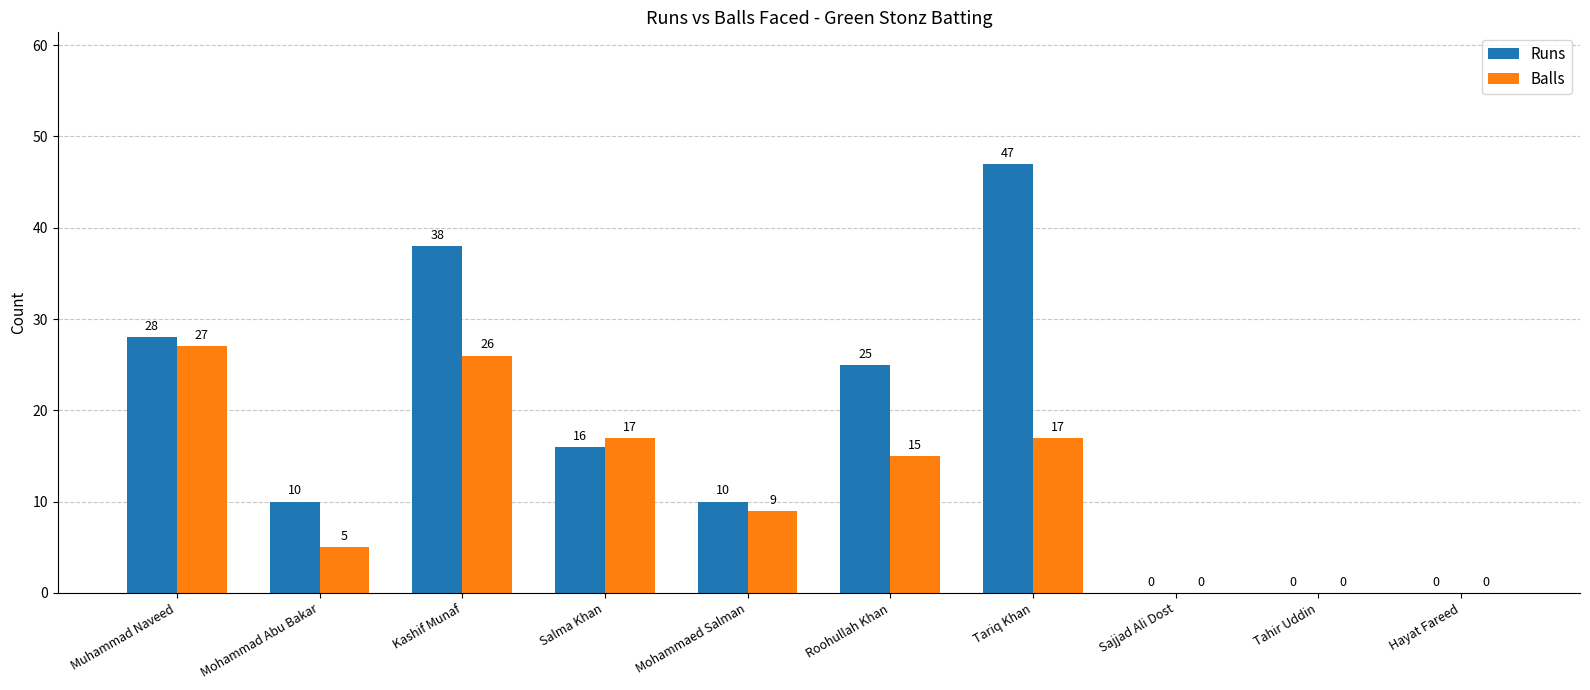

Read the Runs value at Salma Khan.

16